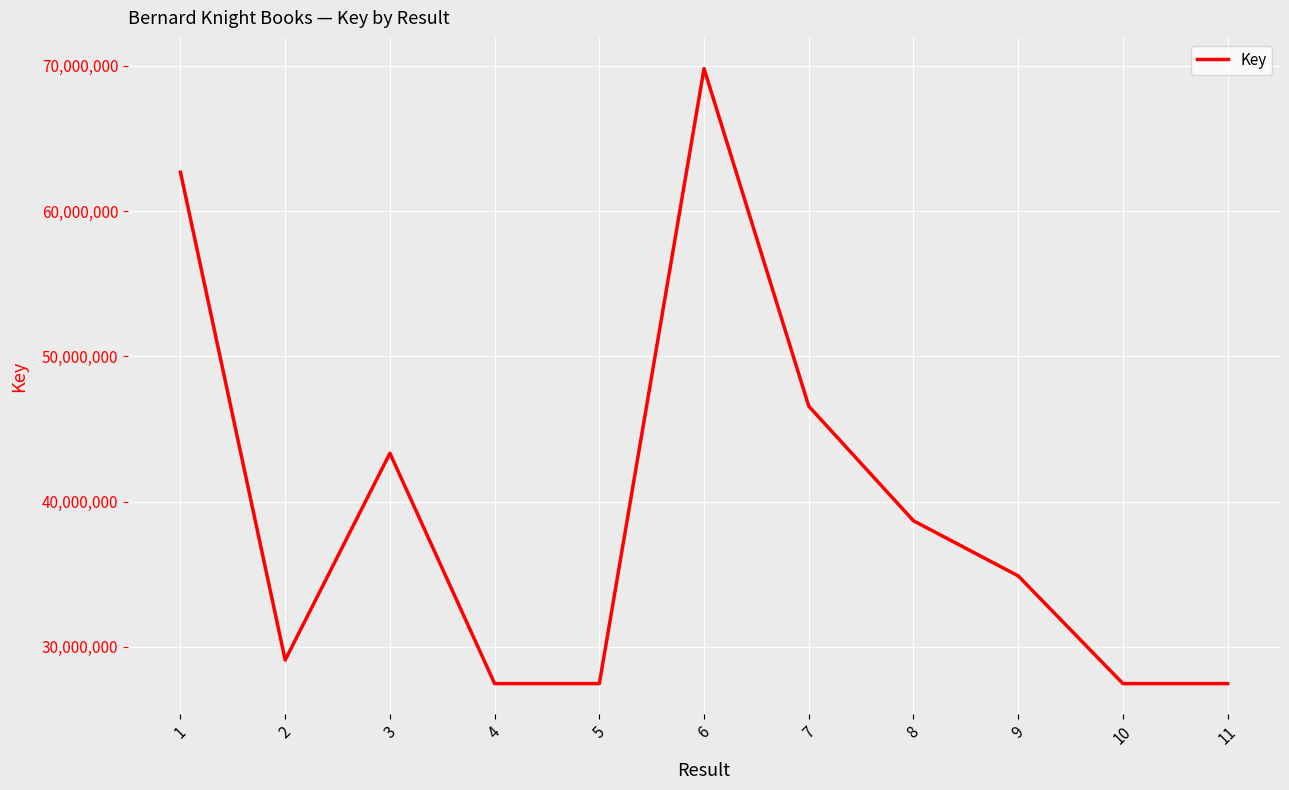

Where is the data nearest to the value 48638527?

7